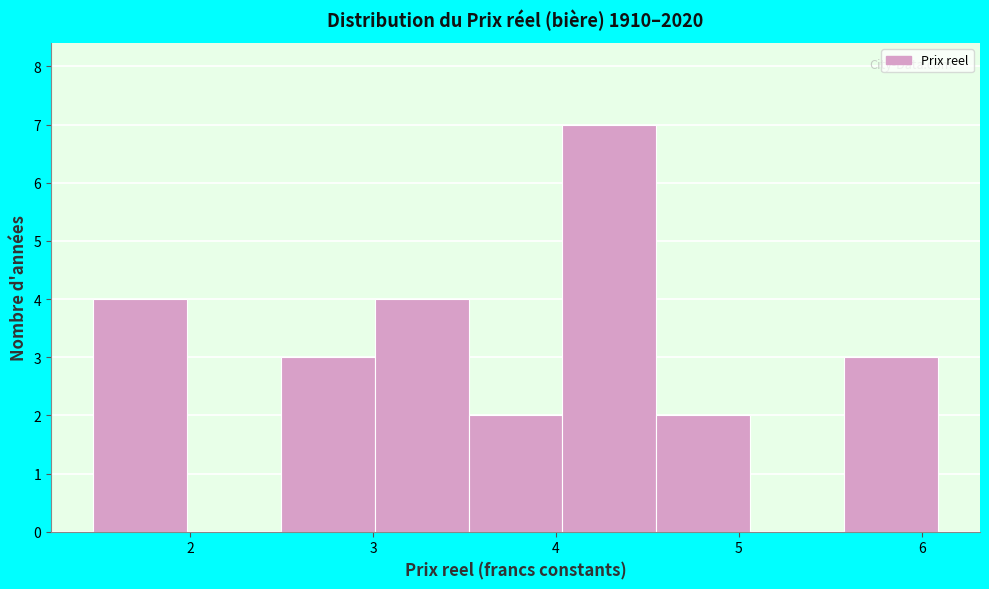

Reading left to right, list every bar in this chart as the range it spans on the x-axis followed by its height. Neither the bar edges nor the heights are printed on the chart, so give them approximately, as read against the axes.

1.5 to 2.0: 4
2.0 to 2.5: 0
2.5 to 3.0: 3
3.0 to 3.5: 4
3.5 to 4.0: 2
4.0 to 4.5: 7
4.5 to 5.1: 2
5.1 to 5.6: 0
5.6 to 6.1: 3